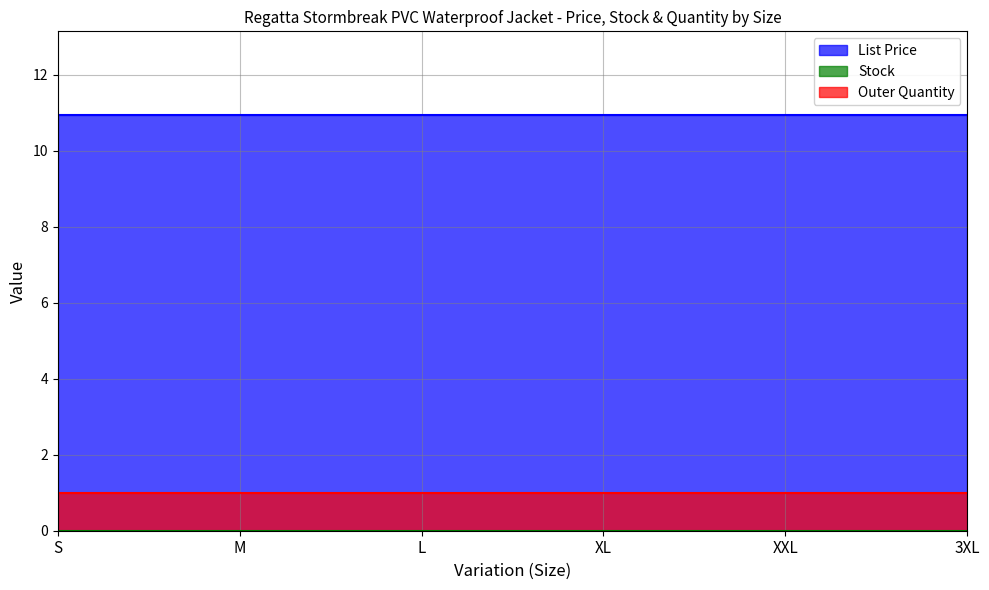

What is the value of the Outer Quantity point at the 5th from the left?

1.0